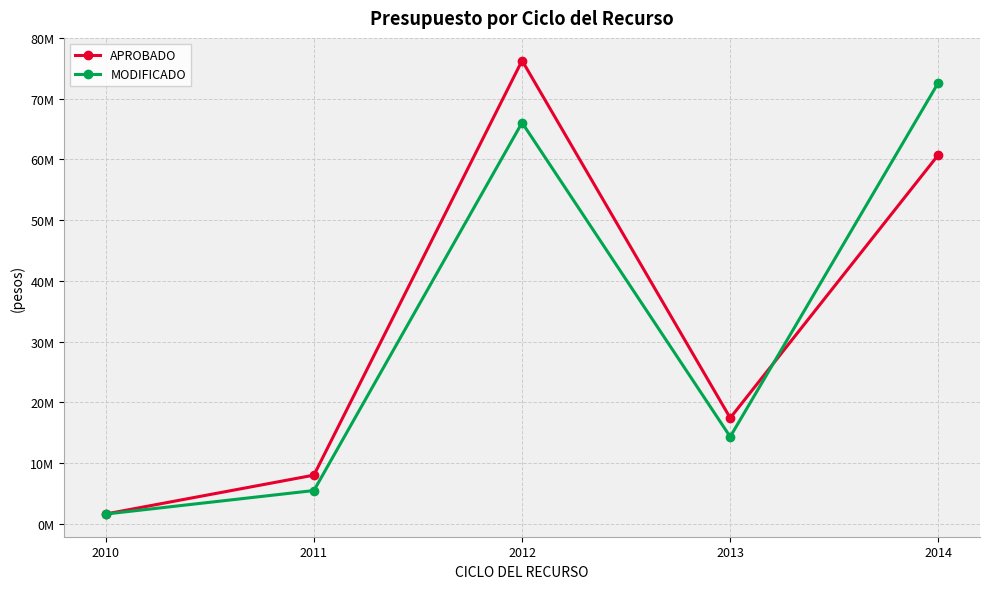

Which label corresponds to the largest value in the chart?

2012